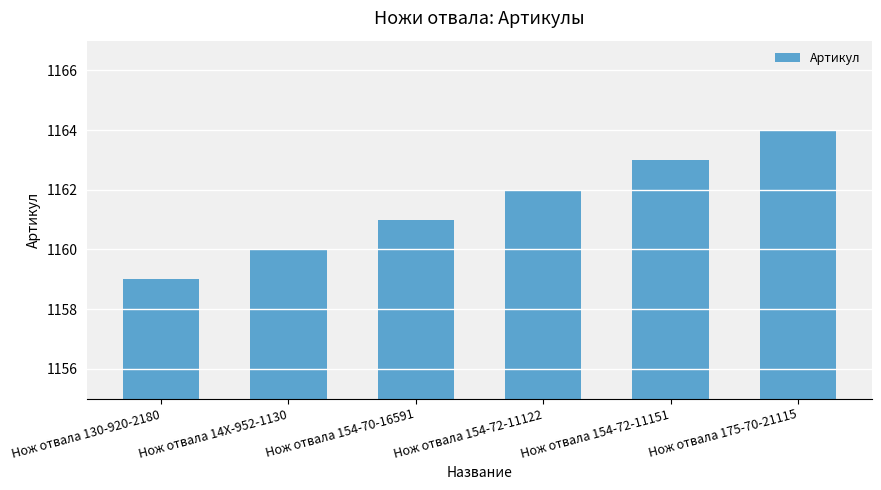

What position from the right is Нож отвала 154-70-16591?

4